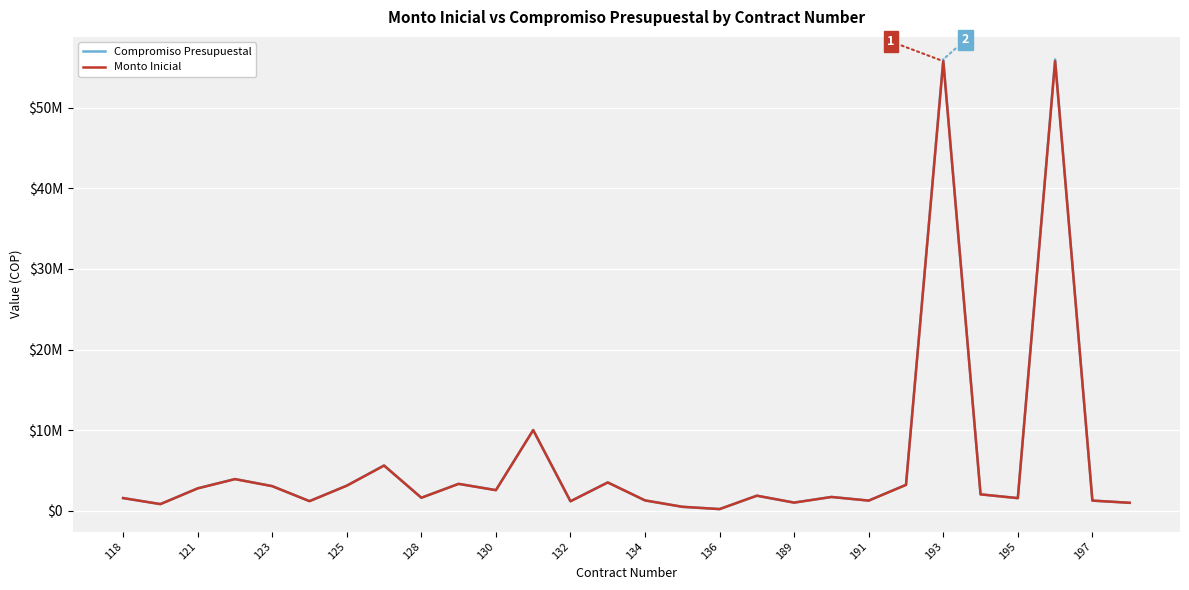

What are all the series names shown in the legend?

Compromiso Presupuestal, Monto Inicial